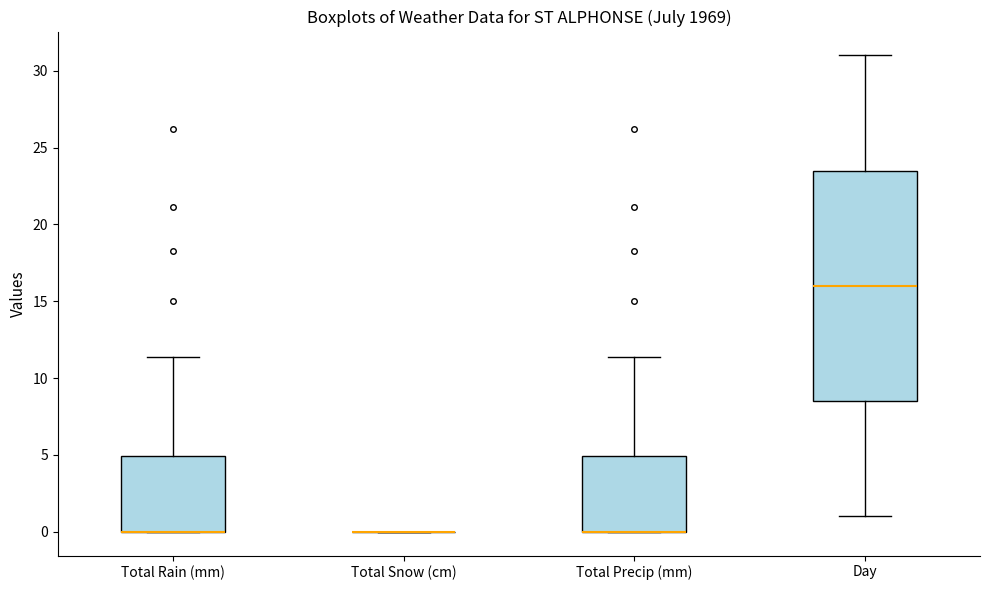

Which box is the tallest, from its lower edge to its upper edge?

Day